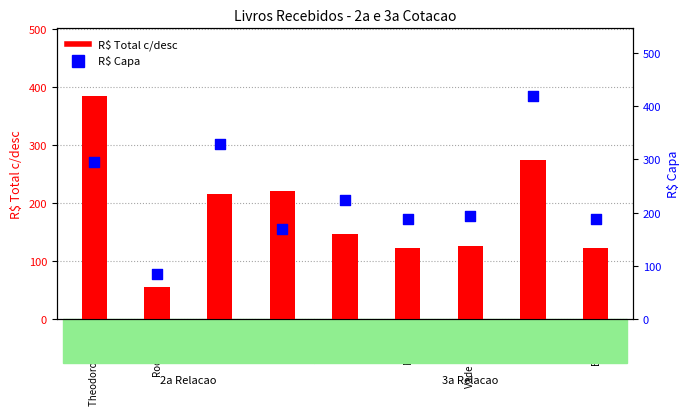

Which series reaches the minimum Y coordinate?

R$ Total c/desc